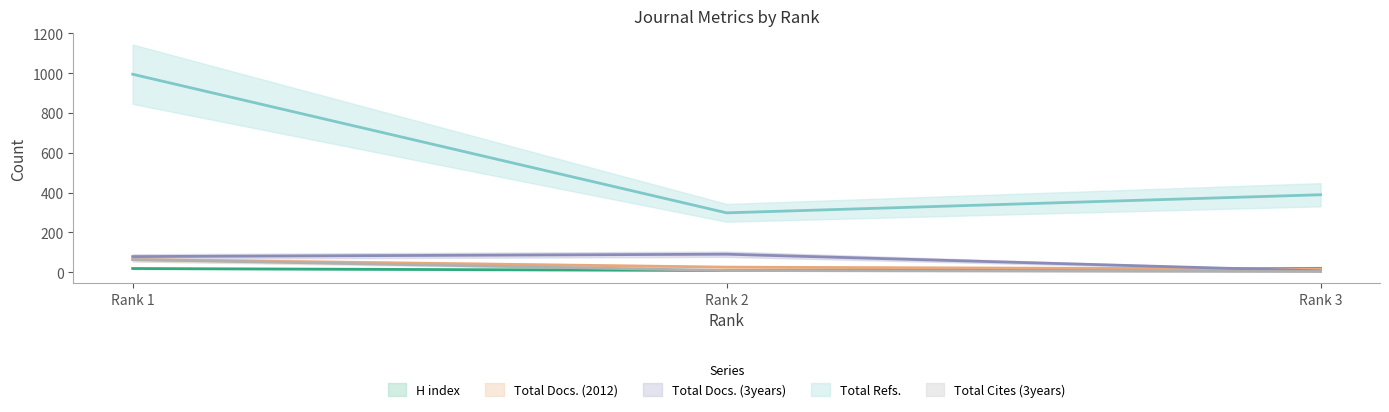

At Rank 3, list the series in order from largest to smallest.

Total Refs., H index, Total Docs. (2012), Total Docs. (3years), Total Cites (3years)